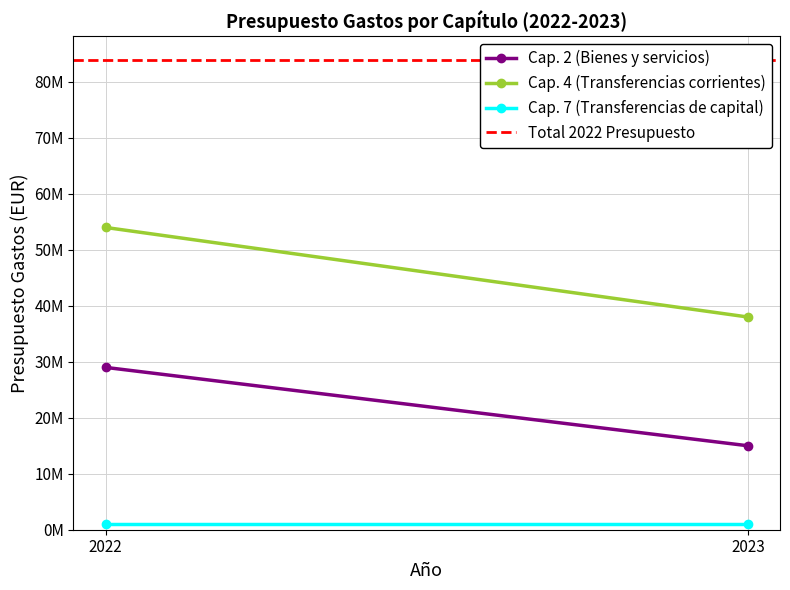

Which label corresponds to the smallest value in the chart?

2022